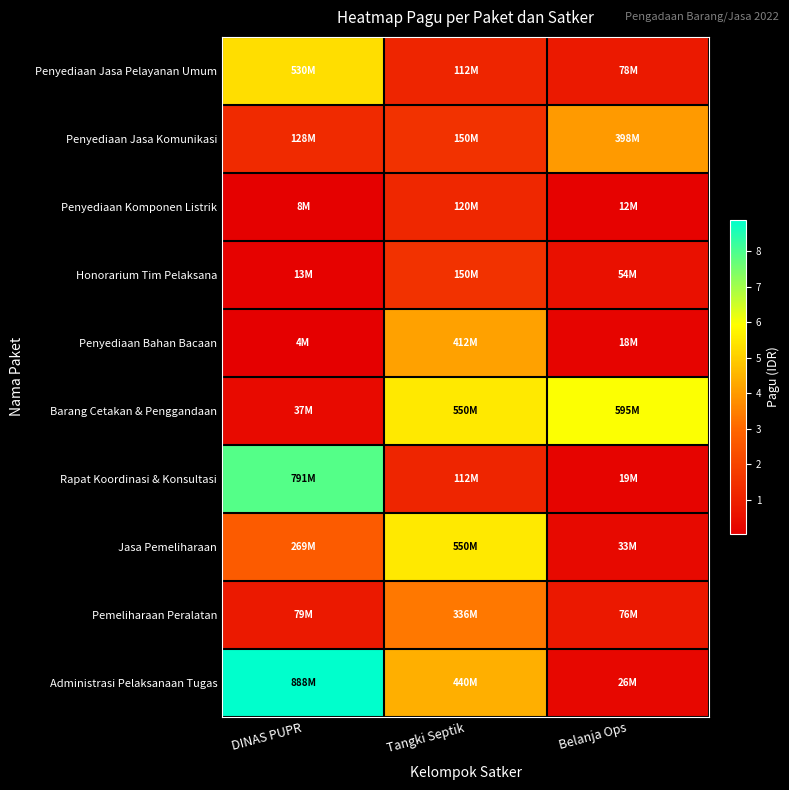

Reading left to right, list all the values displayed in this chart.

Penyediaan Jasa Pelayanan Umum: DINAS PUPR=529578100	Tangki Septik=112500000	Belanja Ops=78000000
Penyediaan Jasa Komunikasi: DINAS PUPR=128300000	Tangki Septik=150000000	Belanja Ops=397777000
Penyediaan Komponen Listrik: DINAS PUPR=8214400	Tangki Septik=120000000	Belanja Ops=12000000
Honorarium Tim Pelaksana: DINAS PUPR=12645000	Tangki Septik=150000000	Belanja Ops=54000000
Penyediaan Bahan Bacaan: DINAS PUPR=3960000	Tangki Septik=412500000	Belanja Ops=18000000
Barang Cetakan & Penggandaan: DINAS PUPR=37360000	Tangki Septik=550000000	Belanja Ops=594900000
Rapat Koordinasi & Konsultasi: DINAS PUPR=790763000	Tangki Septik=112500000	Belanja Ops=18945000
Jasa Pemeliharaan: DINAS PUPR=269495000	Tangki Septik=550000000	Belanja Ops=33100000
Pemeliharaan Peralatan: DINAS PUPR=79185000	Tangki Septik=335500000	Belanja Ops=75960000
Administrasi Pelaksanaan Tugas: DINAS PUPR=888158200	Tangki Septik=440000000	Belanja Ops=26250000